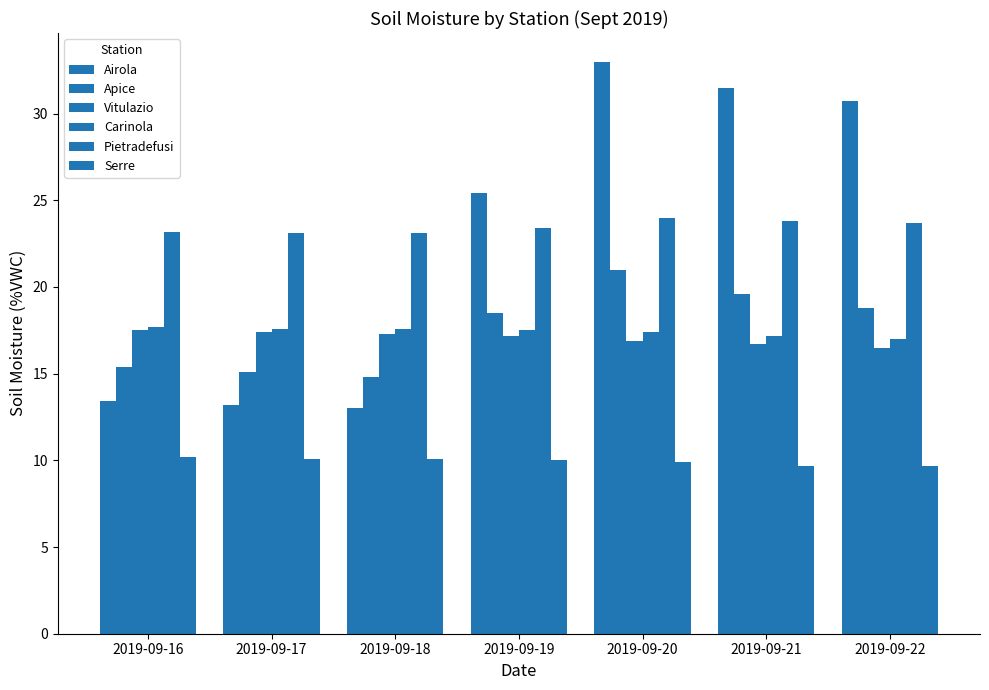

Reading right to left, extract all data points from this chart.

Airola: 30.7	31.5	33.0	25.4	13.0	13.2	13.4
Apice: 18.8	19.6	21.0	18.5	14.8	15.1	15.4
Vitulazio: 16.5	16.7	16.9	17.2	17.3	17.4	17.5
Carinola: 17.0	17.2	17.4	17.5	17.6	17.6	17.7
Pietradefusi: 23.7	23.8	24.0	23.4	23.1	23.1	23.2
Serre: 9.7	9.7	9.9	10.0	10.1	10.1	10.2